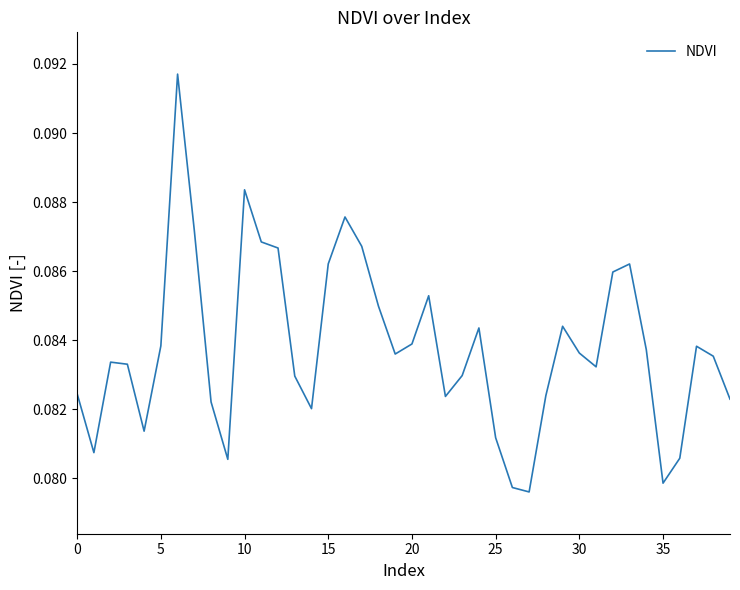

At which label is the value closest to 0?

27